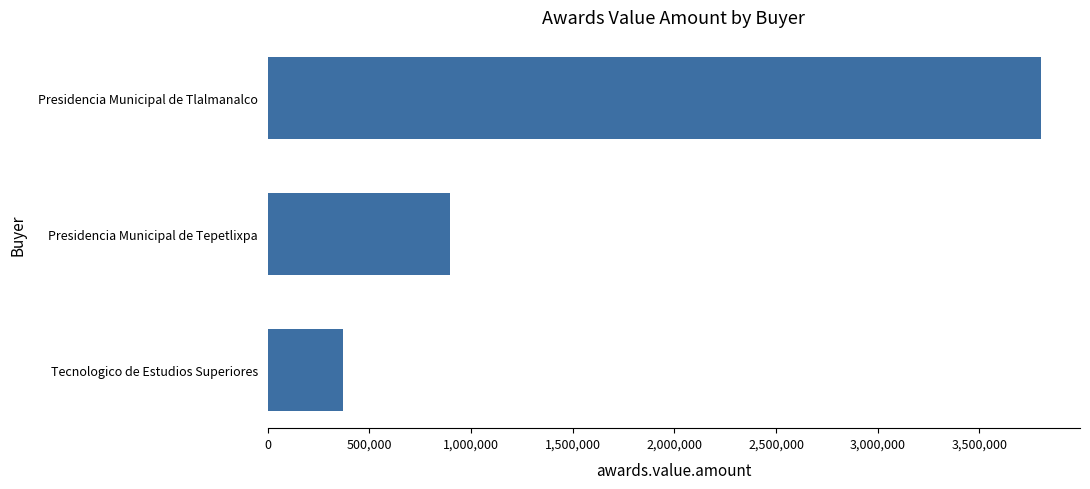

What is the difference between the maximum and second lowest values?

2909464.8